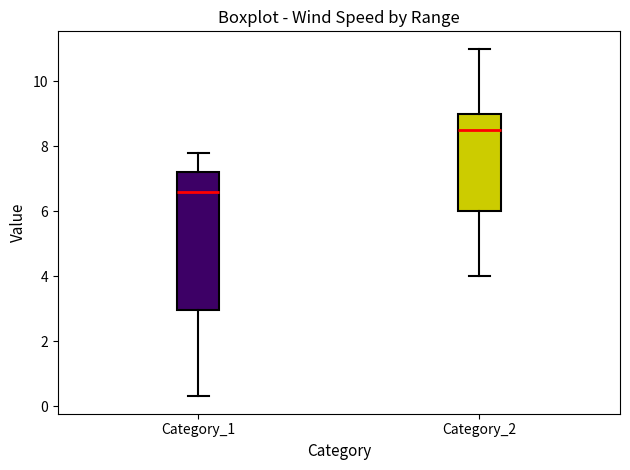

Reading left to right, transcribe this box plot: for each box, give where its median line is, the range the box spans, and where its two whiskers end, as read against the y-axis. The values are not printed on the chart, so give them approximately, as read against the axis.

Category_1: median 6.6, box 3.0 to 7.2, whiskers 0.4 to 7.8
Category_2: median 8.6, box 6.0 to 9.0, whiskers 4.0 to 11.0